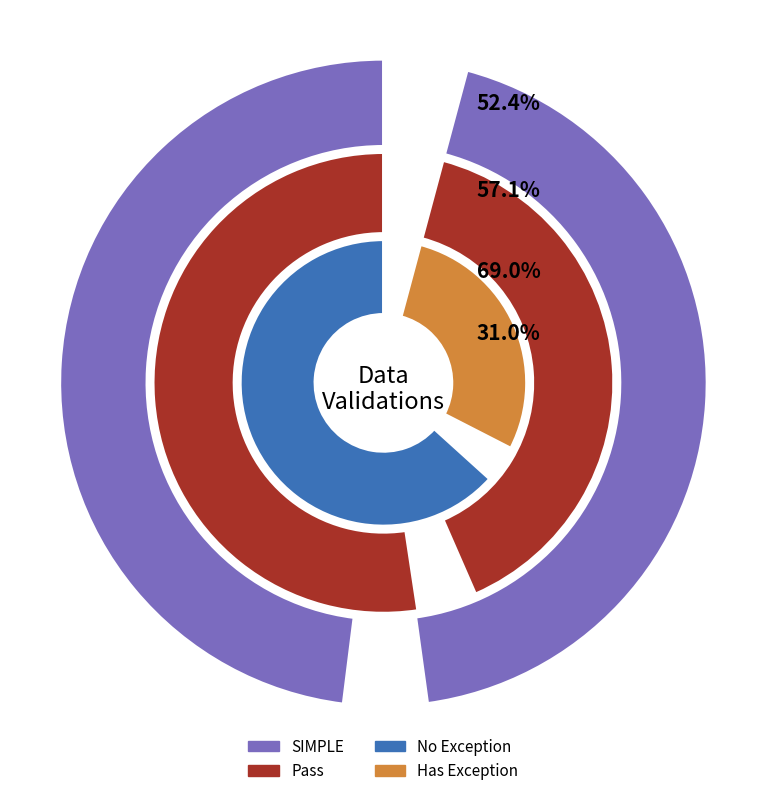

How many segments does this pie chart have?

4